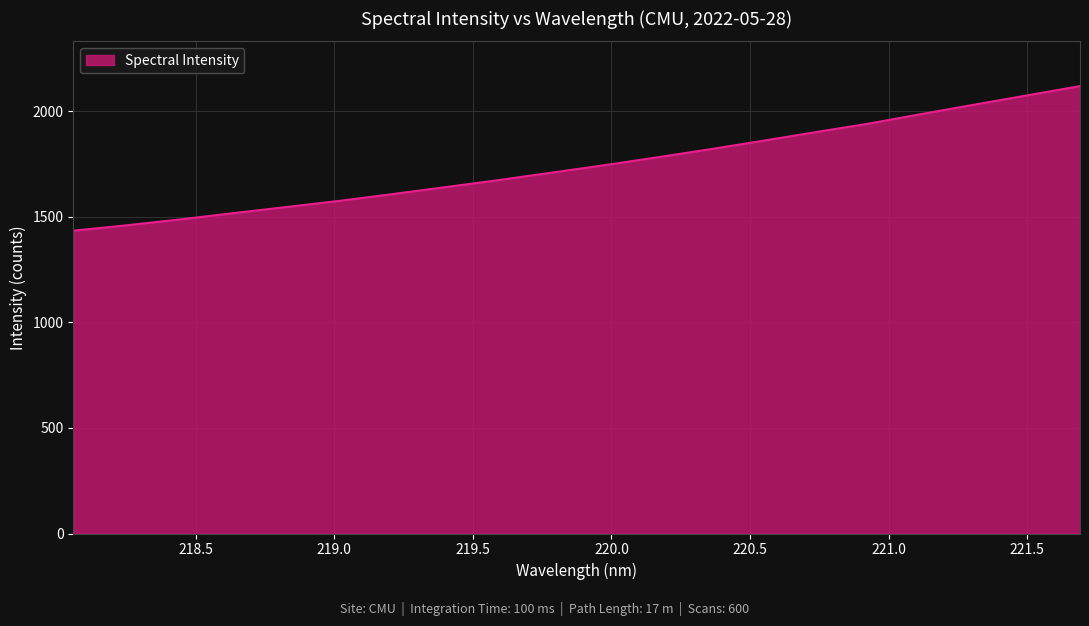

What is the smallest value displayed?

1434.3